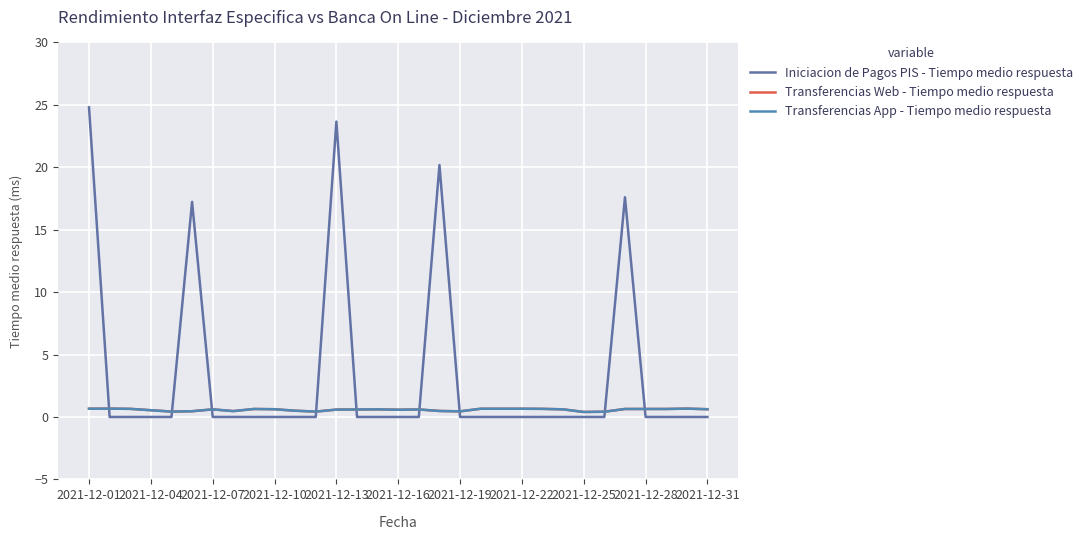

How many interior local peaks does the Iniciacion de Pagos PIS - Tiempo medio respuesta series have?

4